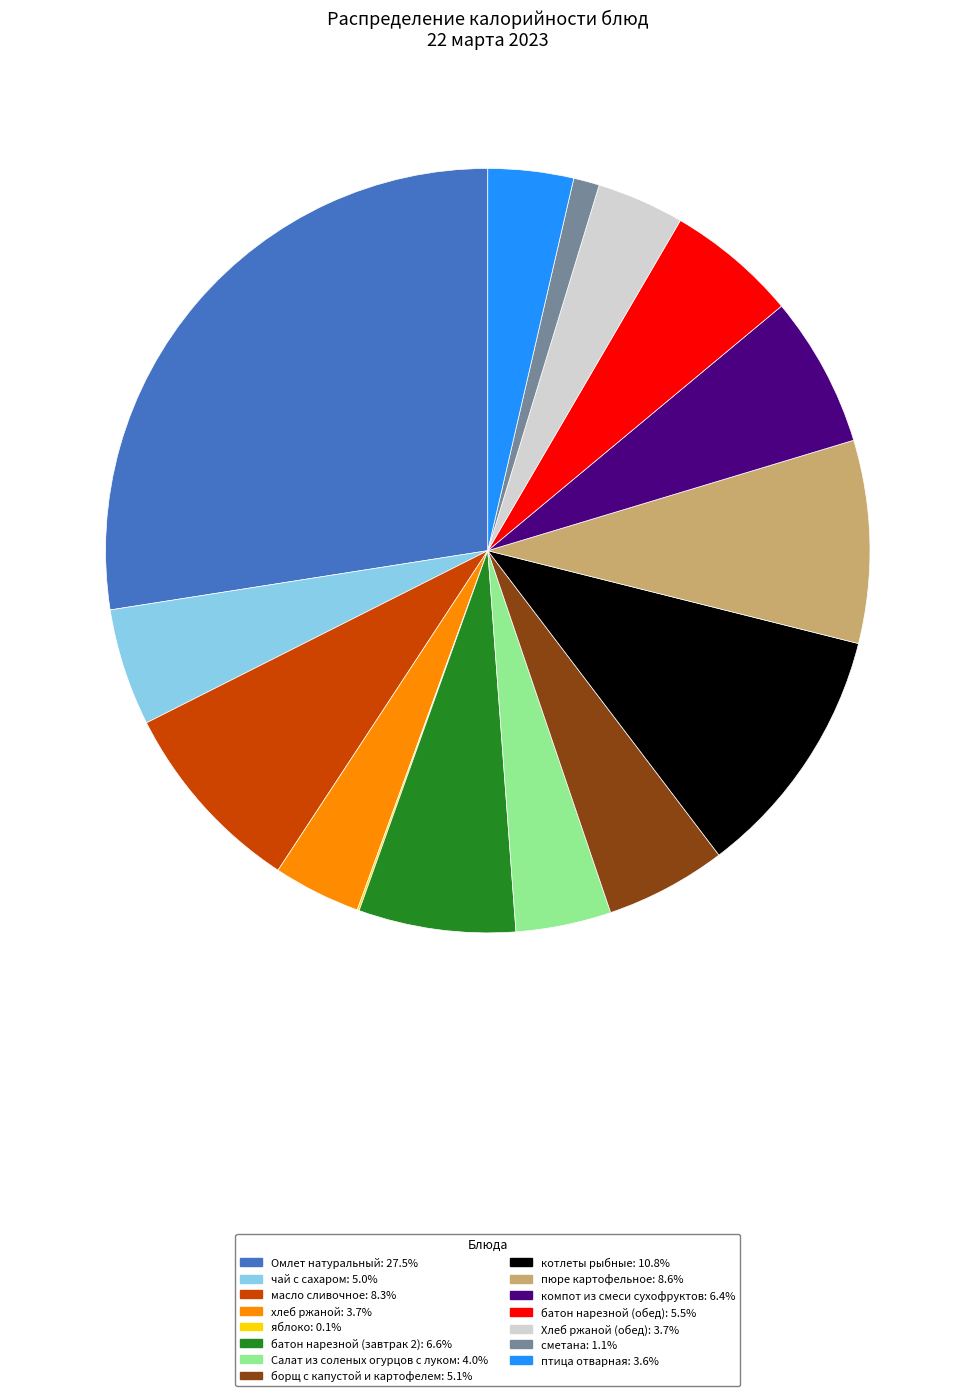

What is the ratio of the value at чай с сахаром to the value at сметана?

4.5